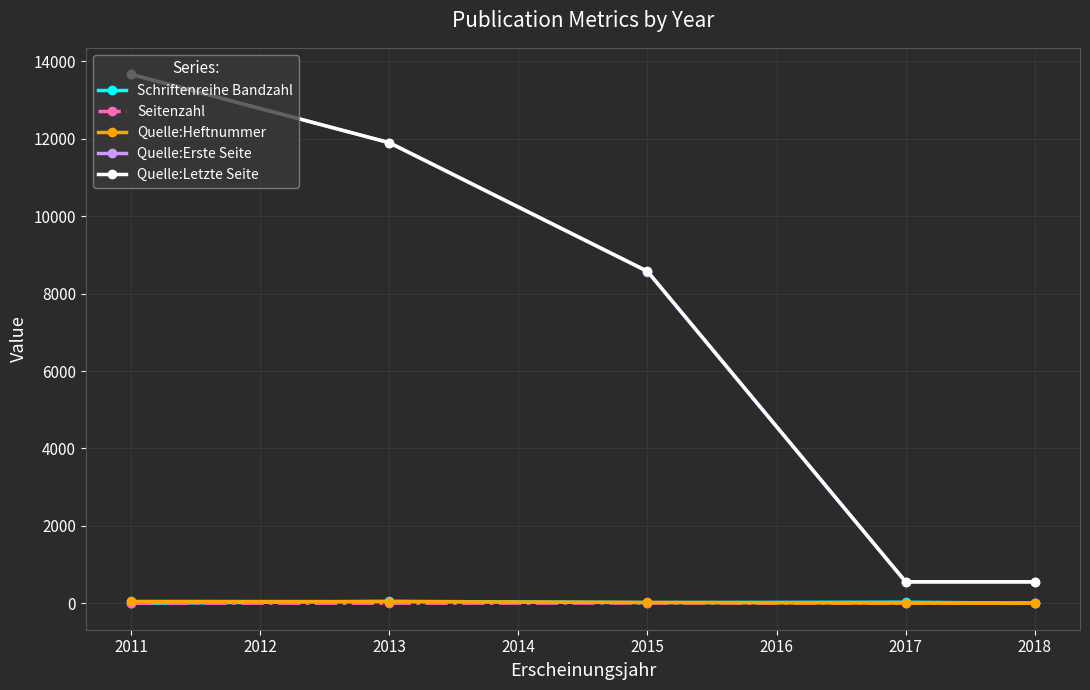

True or false: Quelle:Letzte Seite and Seitenzahl cross at least once.

False